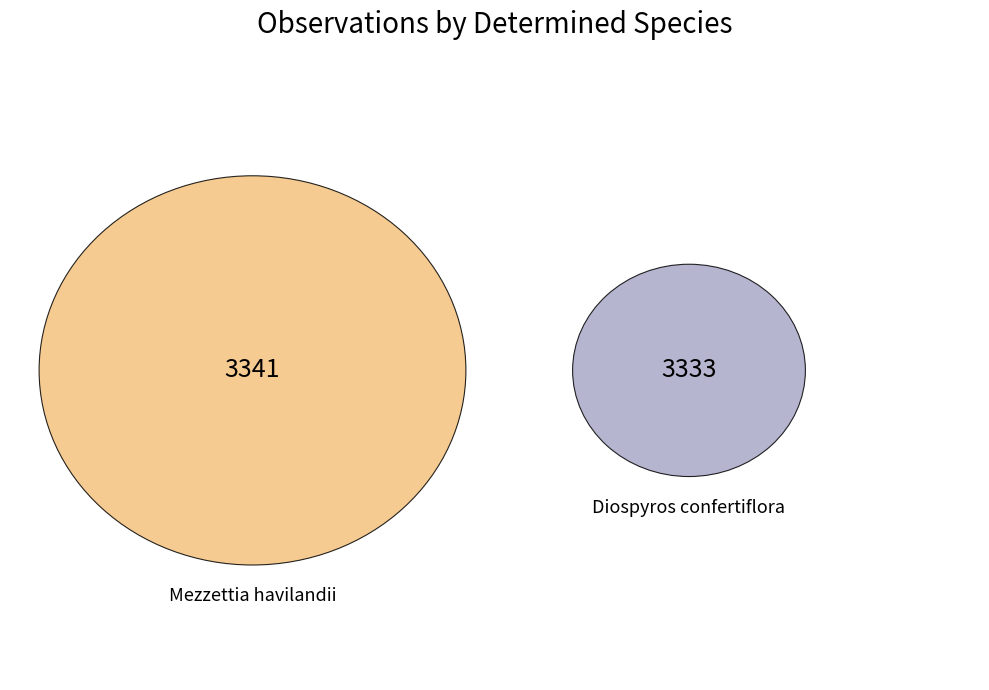

To the nearest percent, what is the combined percentage of Diospyros confertiflora and Mezzettia havilandii?

100%